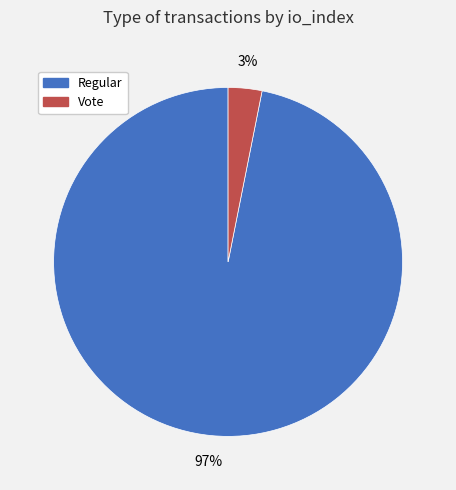

Combined, do Regular and Vote account for over 50%?

Yes